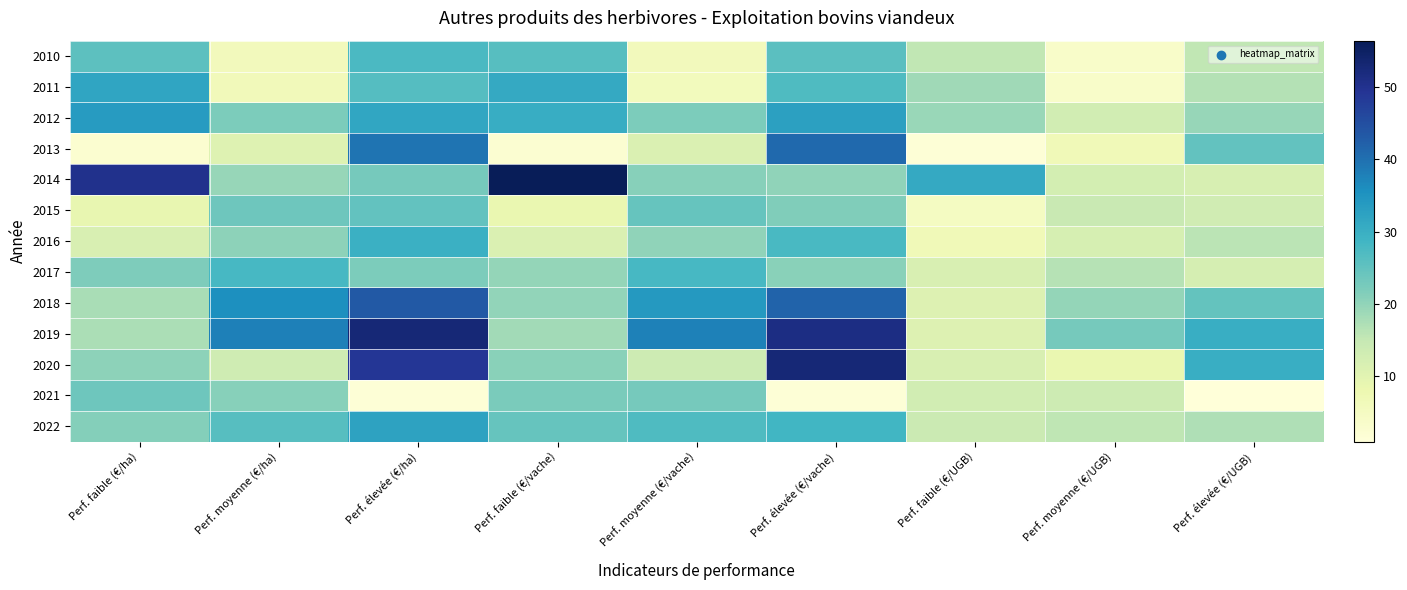

Which series has the widest spread of values?

2014